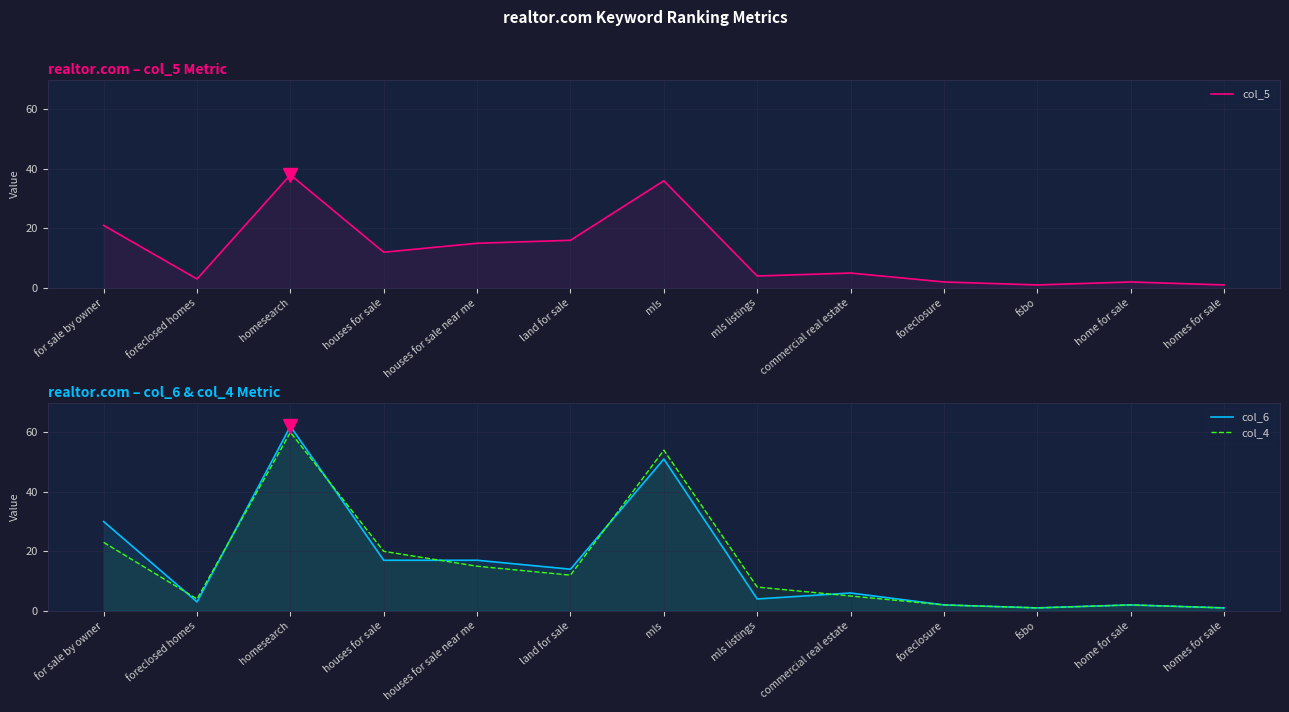

What is the label of the 2nd point from the right?

home for sale